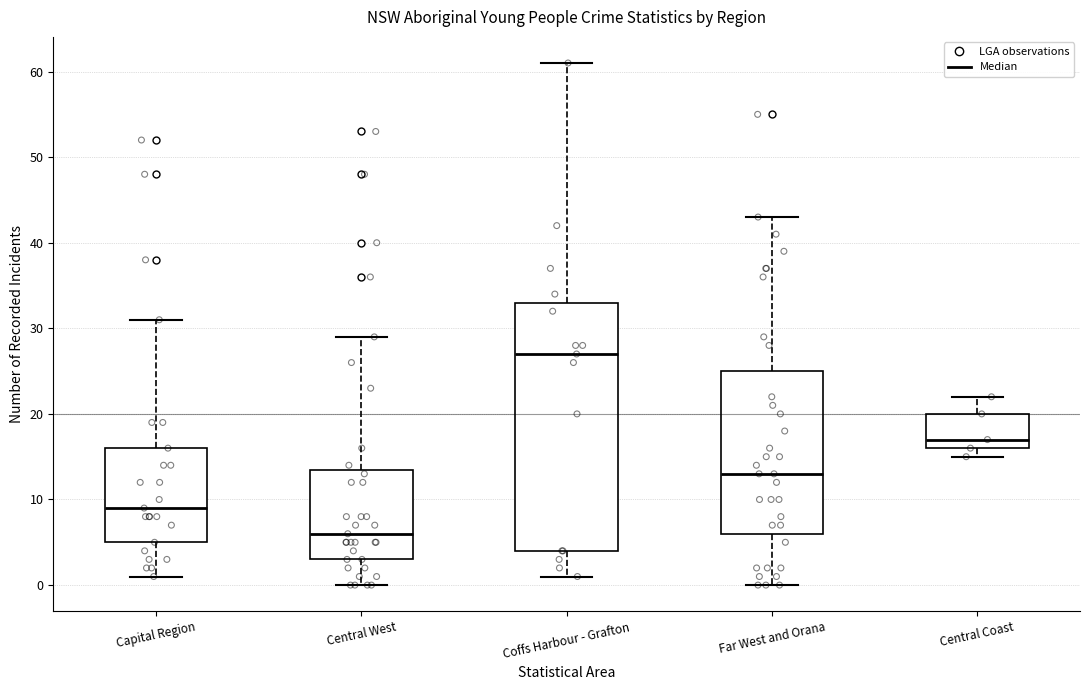

Where is the upper edge of the box for Central Coast on the y-axis? The values are not printed on the chart, so give them approximately, as read against the axis.

20